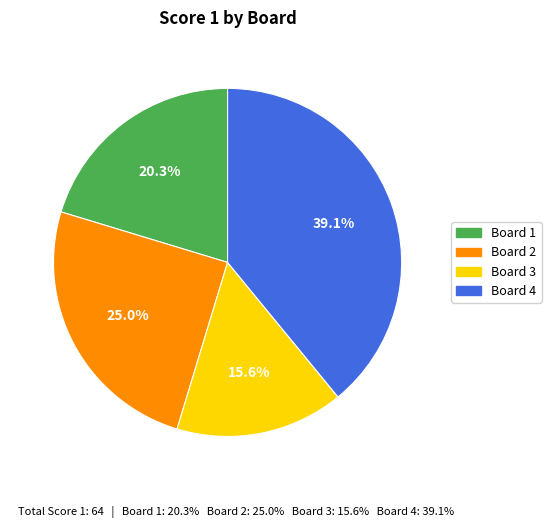

What is the total percentage of Board 3 and Board 2?

40.6%